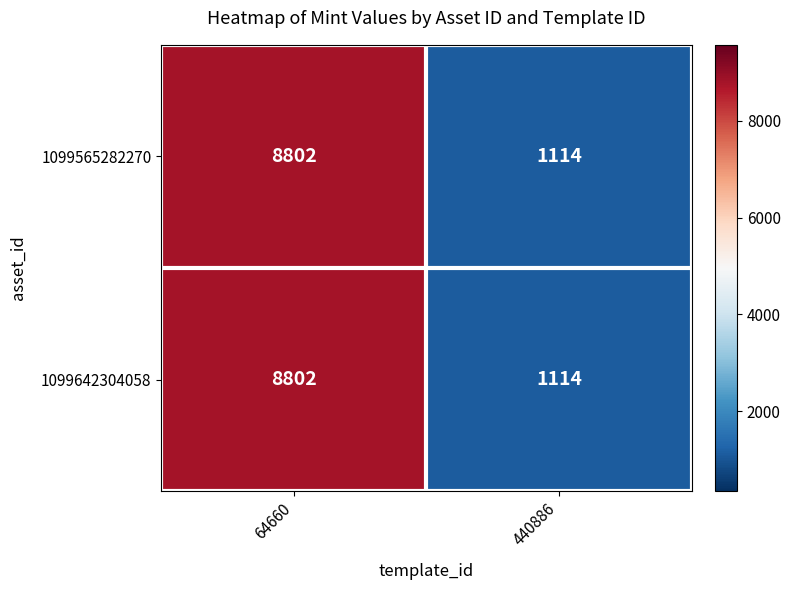

What is the average value of the 1099565282270 series?

4958